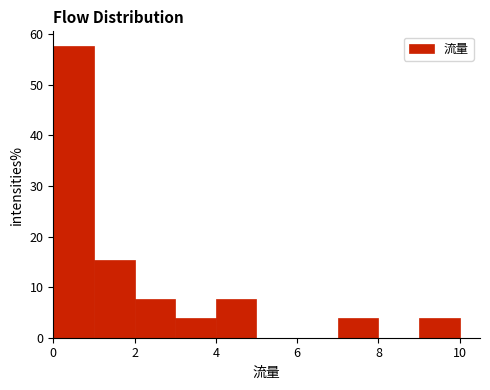

How tall is the bar that spans 4 to 5 on the x-axis? The values are not printed on the chart, so give them approximately, as read against the axis.

8